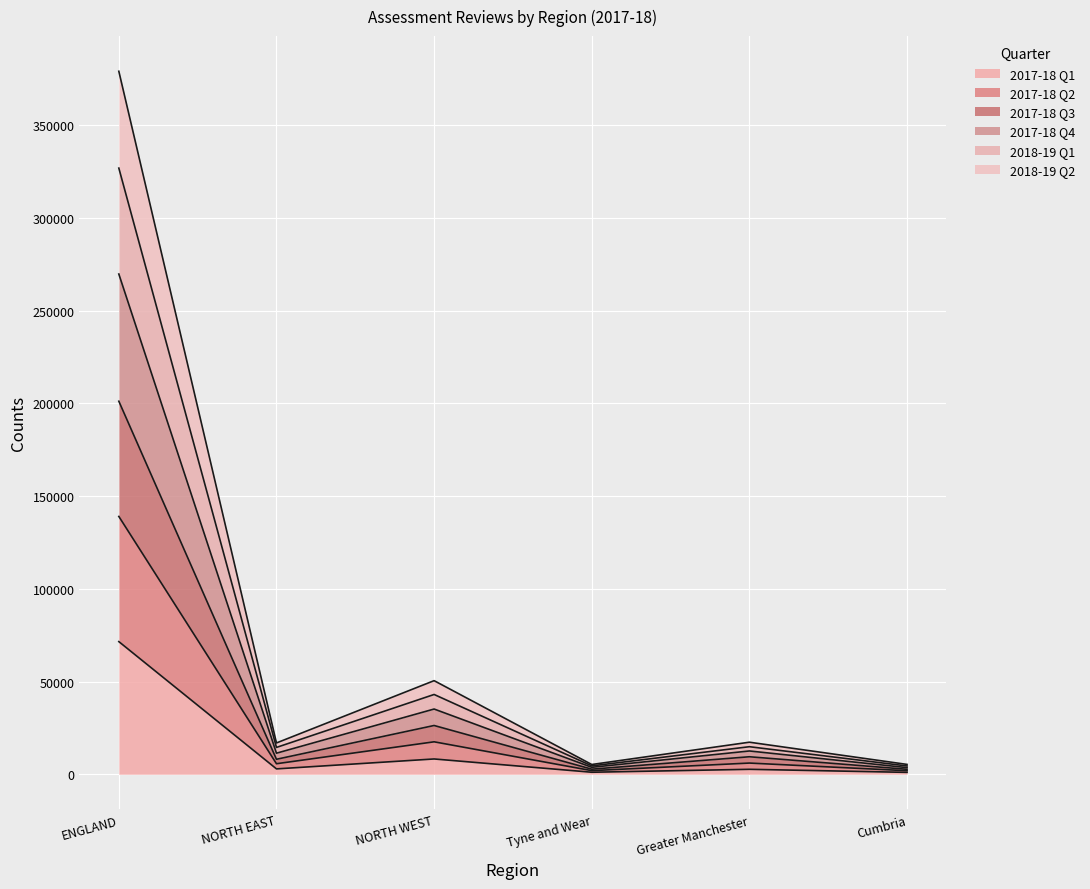

The value of 2017-18 Q1 at ENGLAND is 16170. True or false?

False